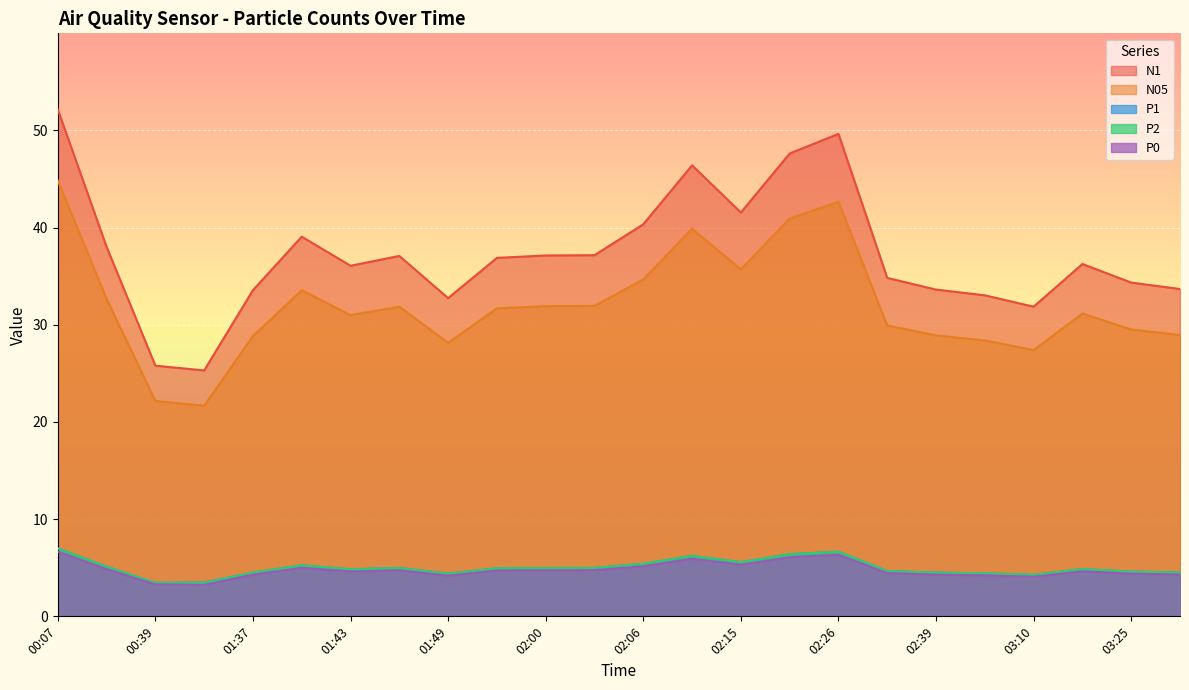

What is the label of the 20th point from the left?

02:58